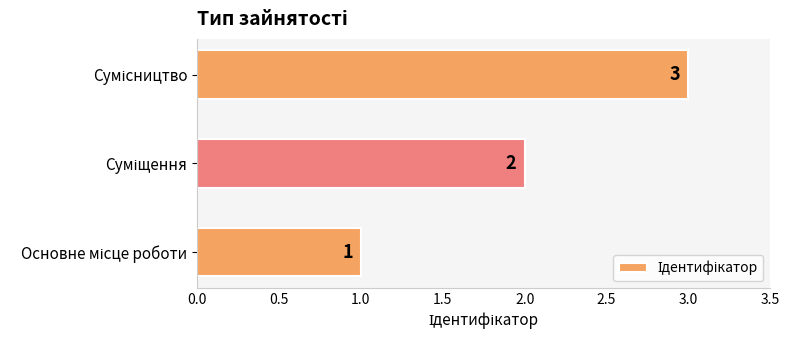

What is the smallest value displayed?

1